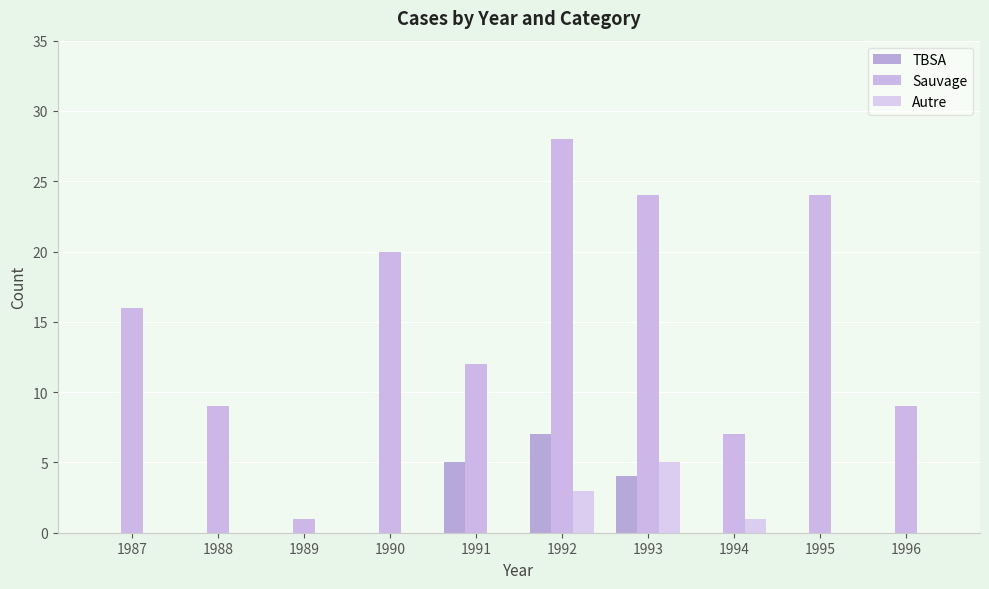

What is the difference between the maximum and minimum values in the TBSA series?

7